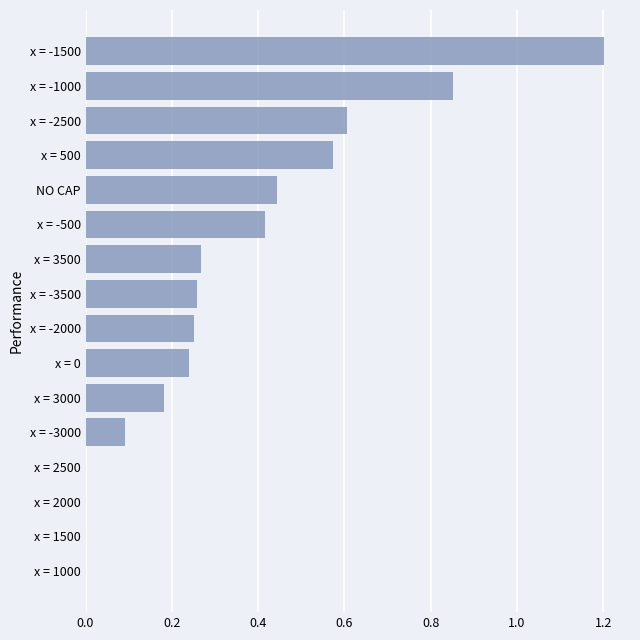

At which category does the chart reach its peak across all series?

x = -1500